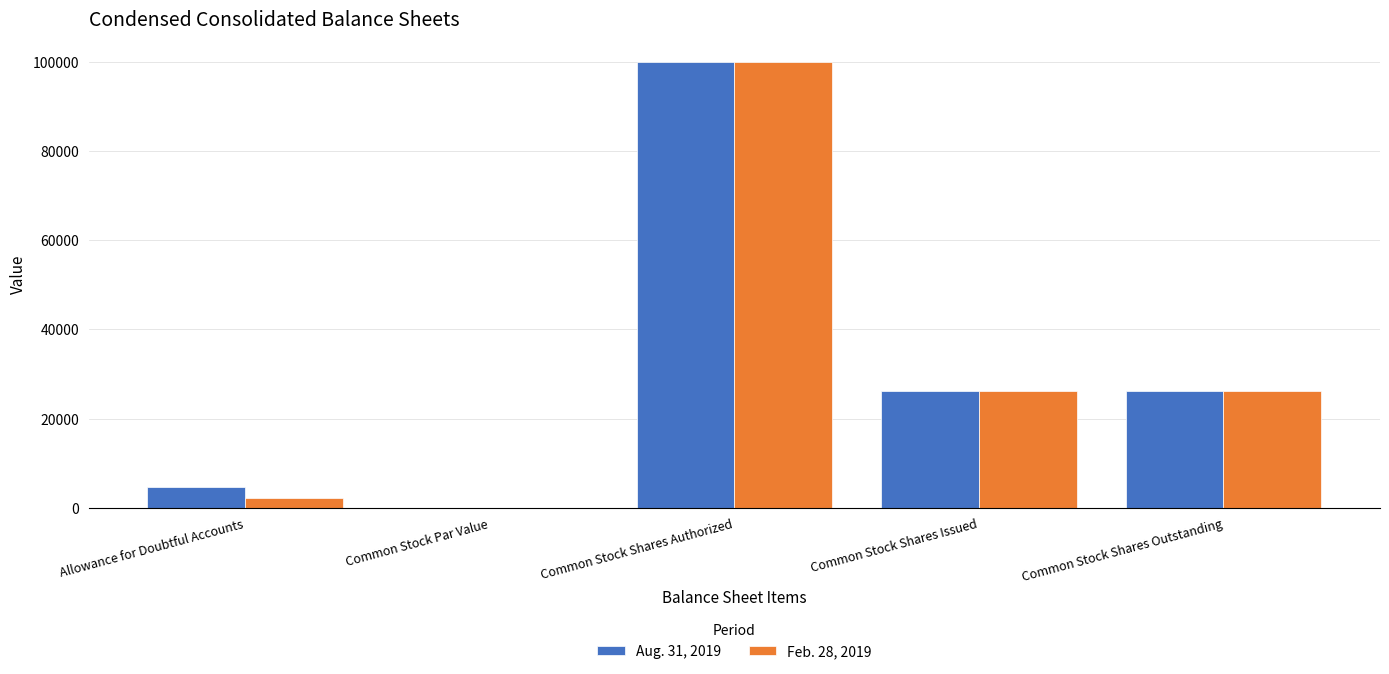

True or false: Feb. 28, 2019 has a value of 100000 at Common Stock Shares Authorized.

True